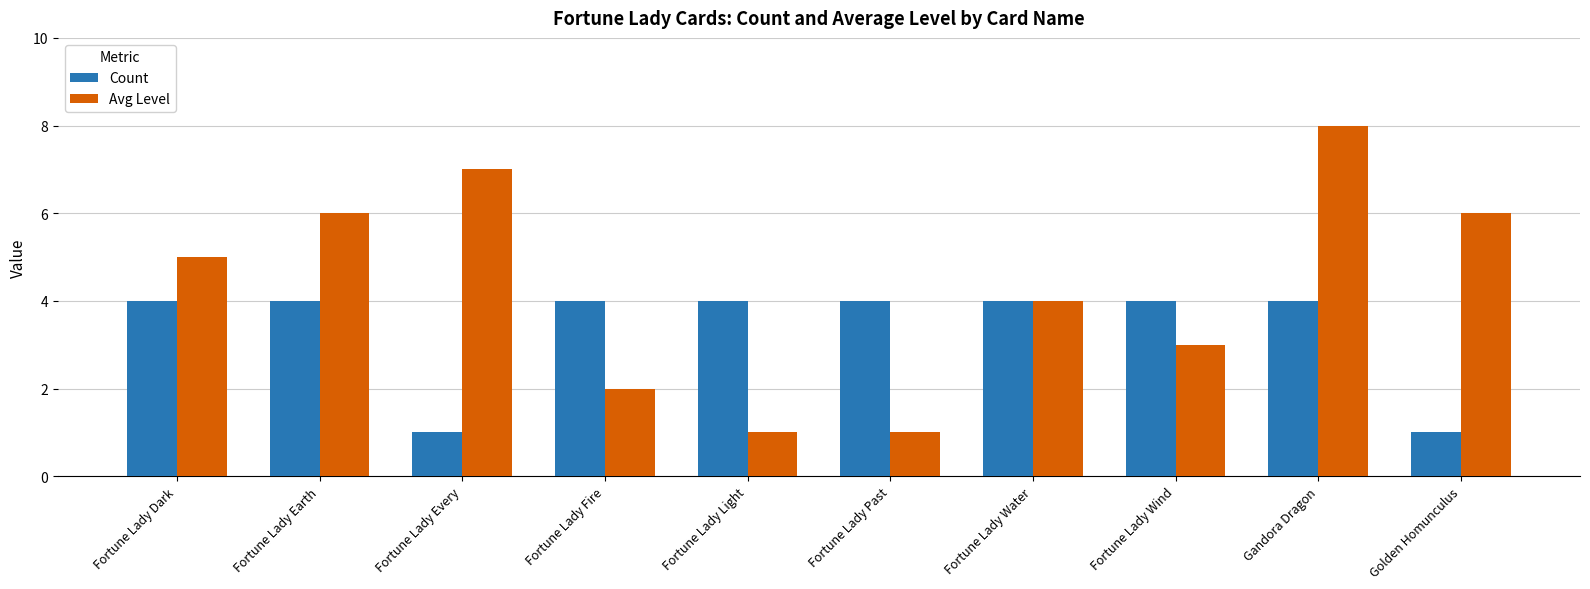

What is the total value across all series at Fortune Lady Earth?

10